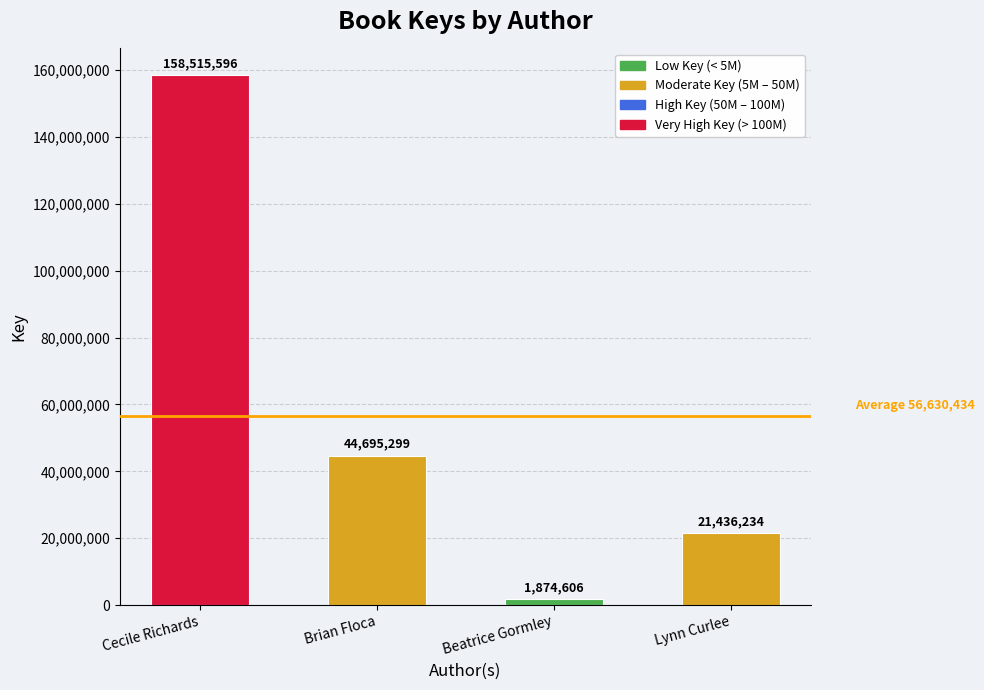

How many bars are there in total?

4